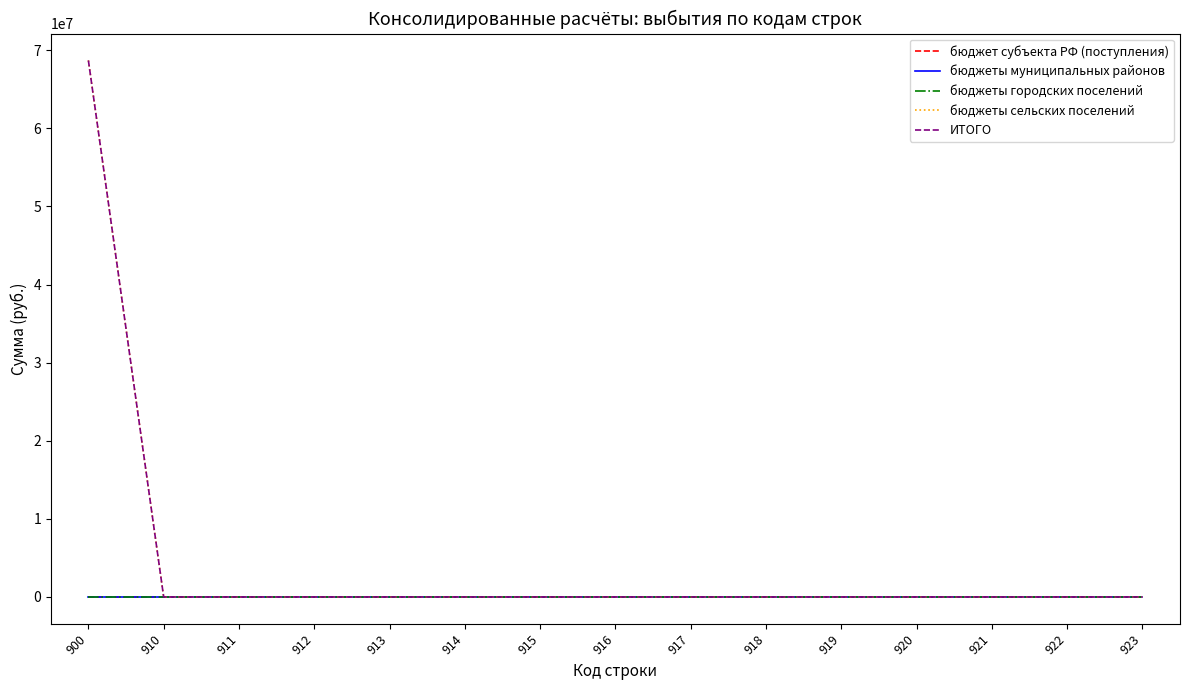

Rank the series by their maximum value, from highest to lowest.

бюджеты сельских поселений, ИТОГО, бюджет субъекта РФ (поступления), бюджеты муниципальных районов, бюджеты городских поселений